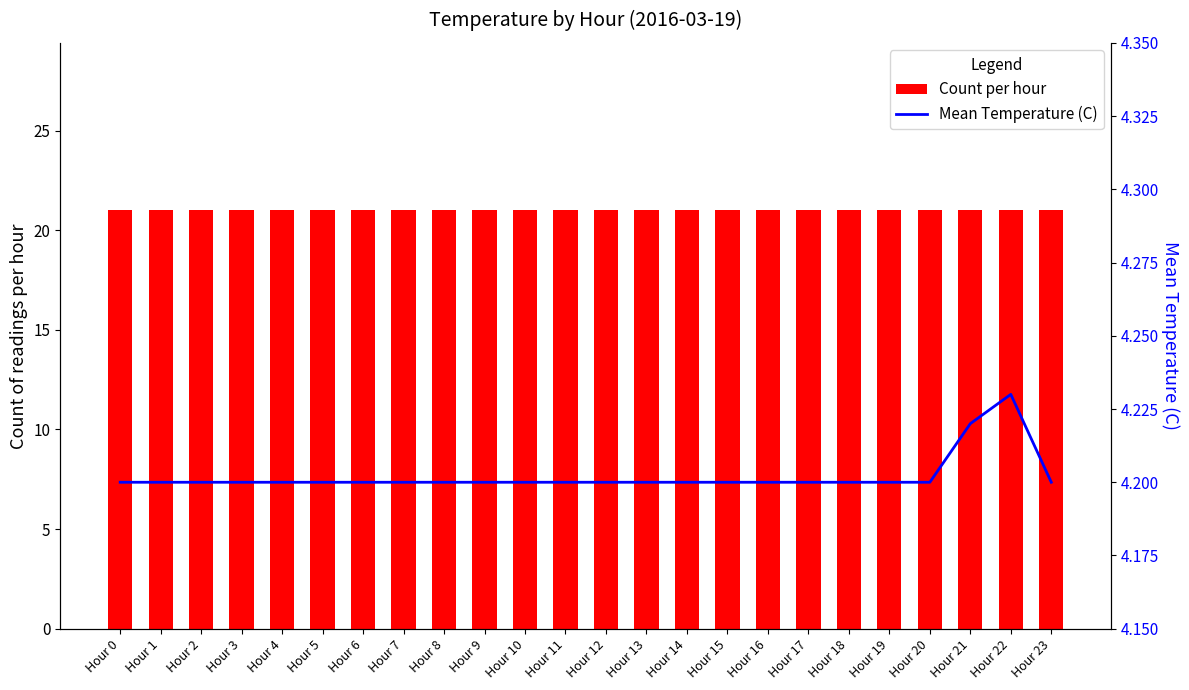

Between Hour 8 and Hour 18, which series saw the biggest shift?

Count per hour